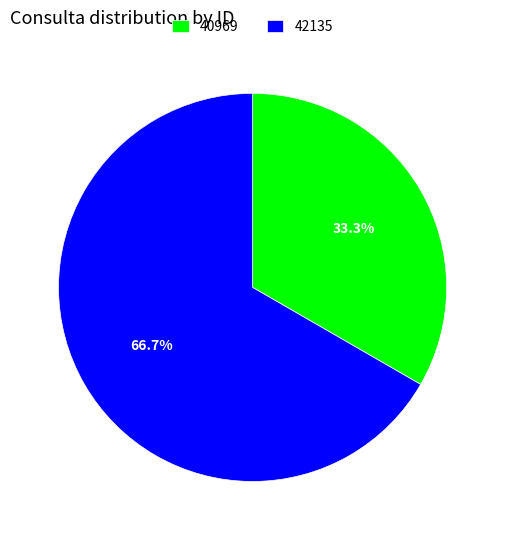

To the nearest percent, what is the average slice percentage?

50%